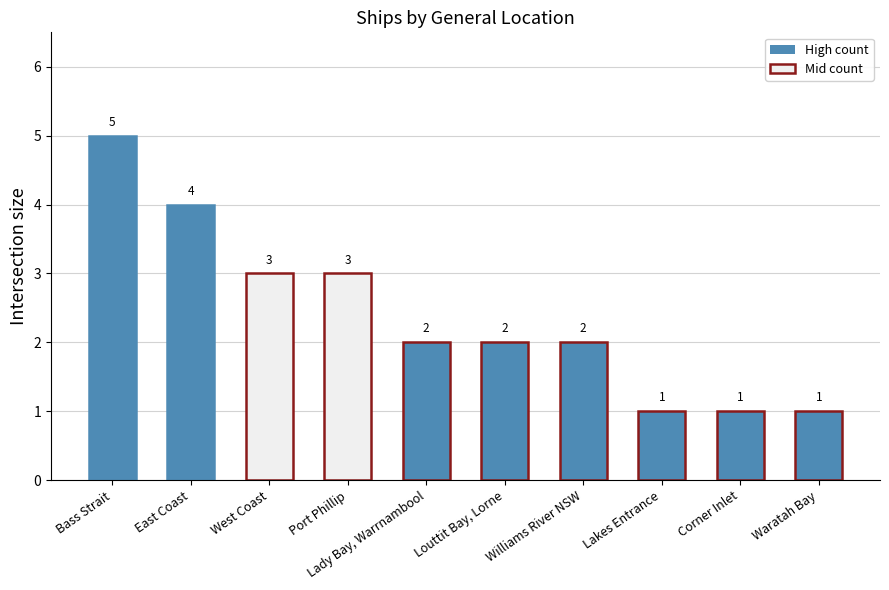

What is the greatest value displayed?

5